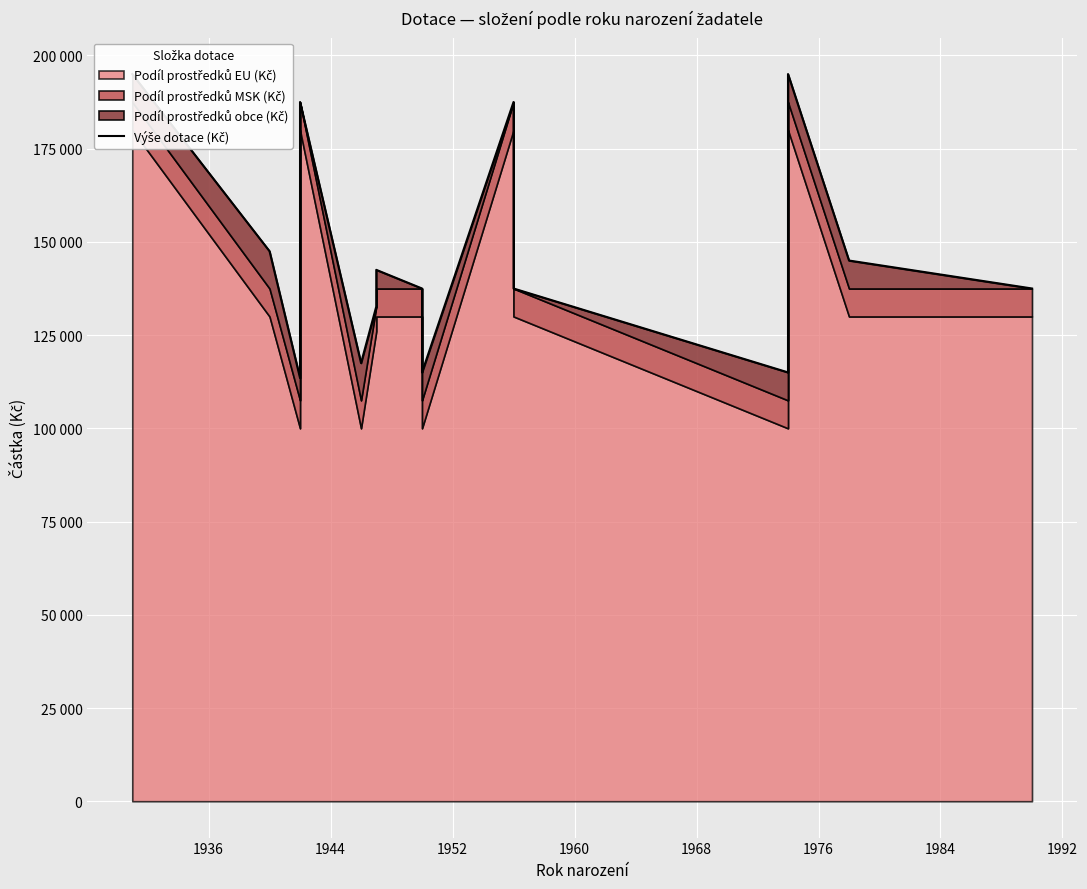

Between 1944 and 1936, which is larger?

1936